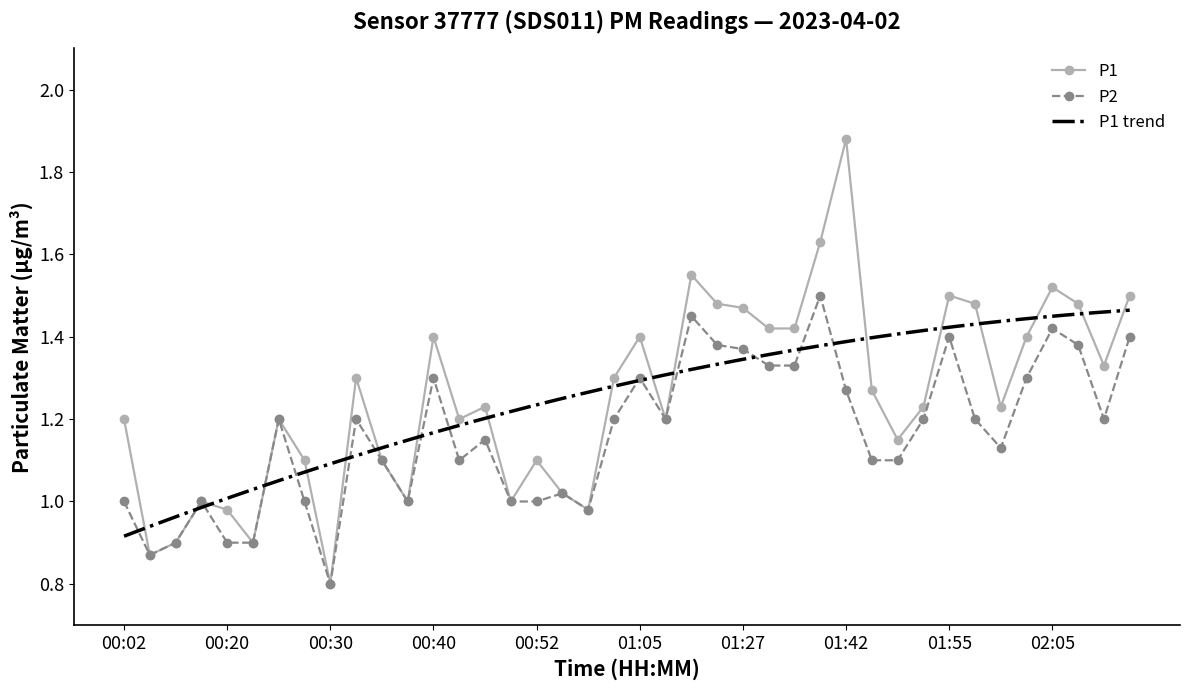

What is the approximate value of P1 at 00:45?

1.2